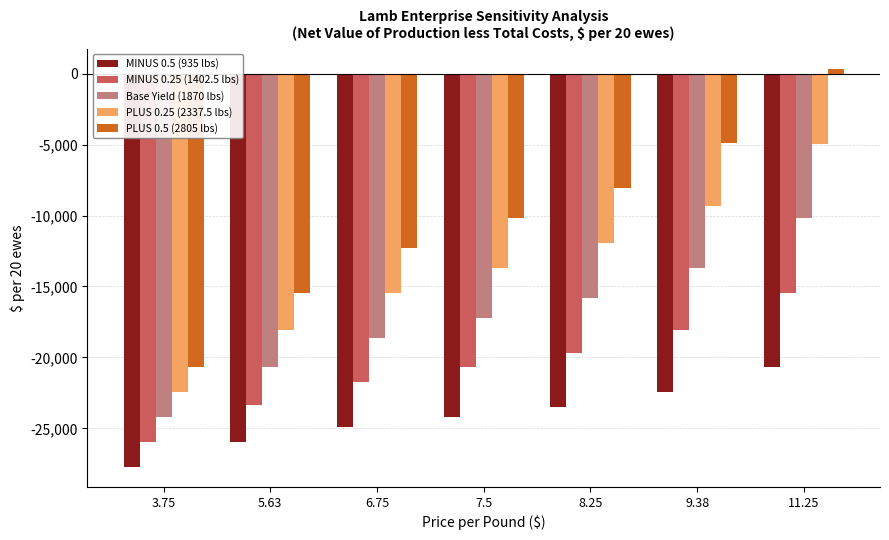

What is the approximate value of PLUS 0.5 (2805 lbs) at 5.63?

-15432.8